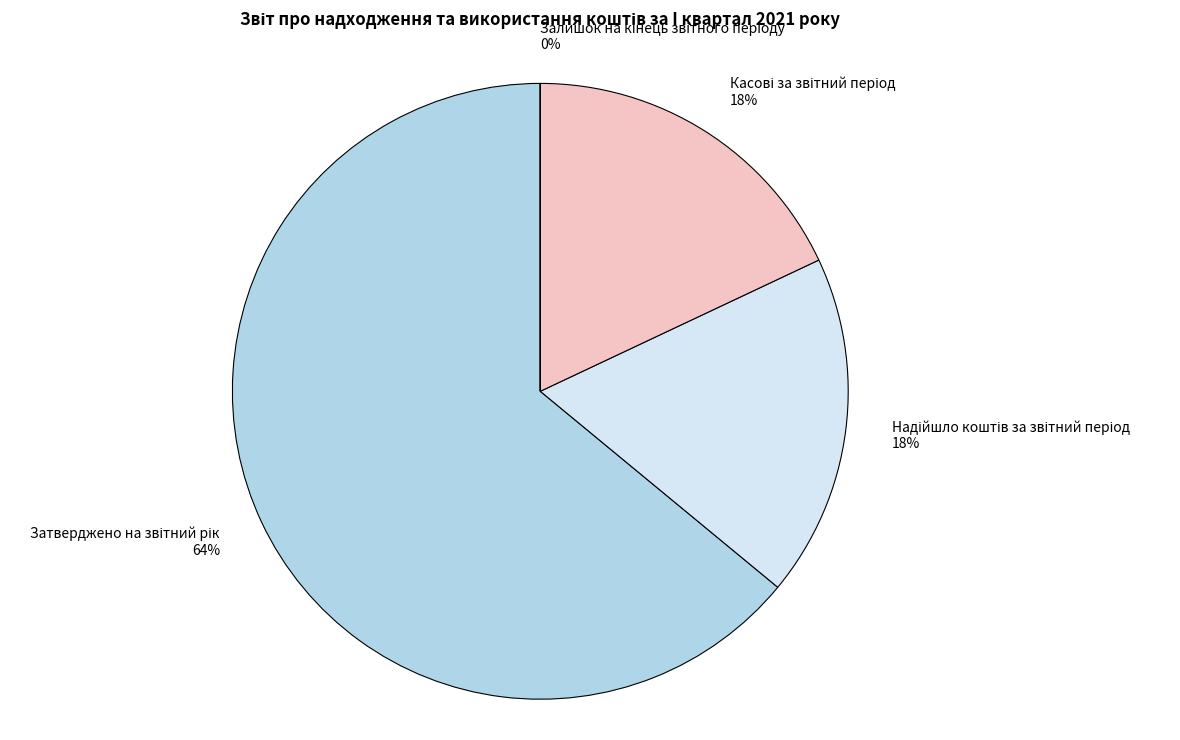

To the nearest percent, what is the average slice percentage?

25%